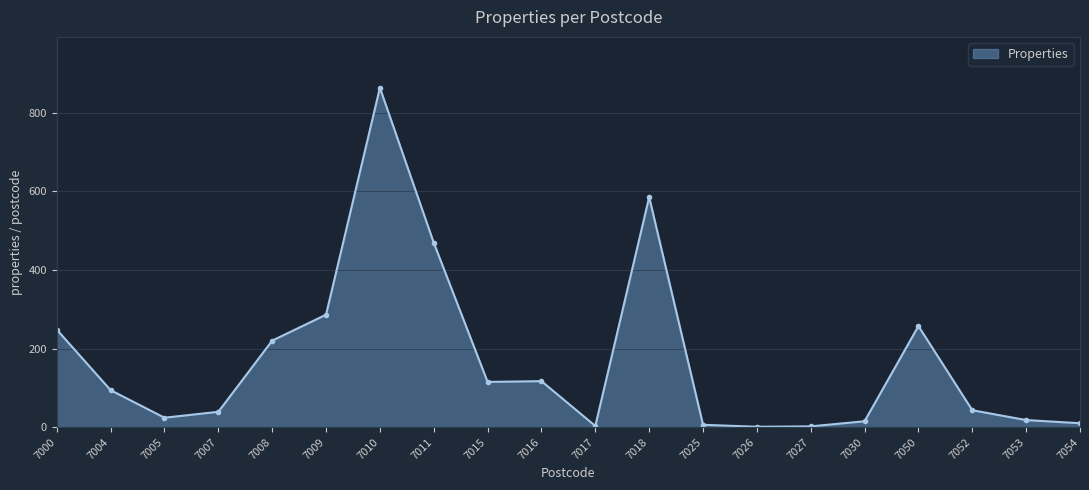

At which category does the data reach its first local peak?

7010